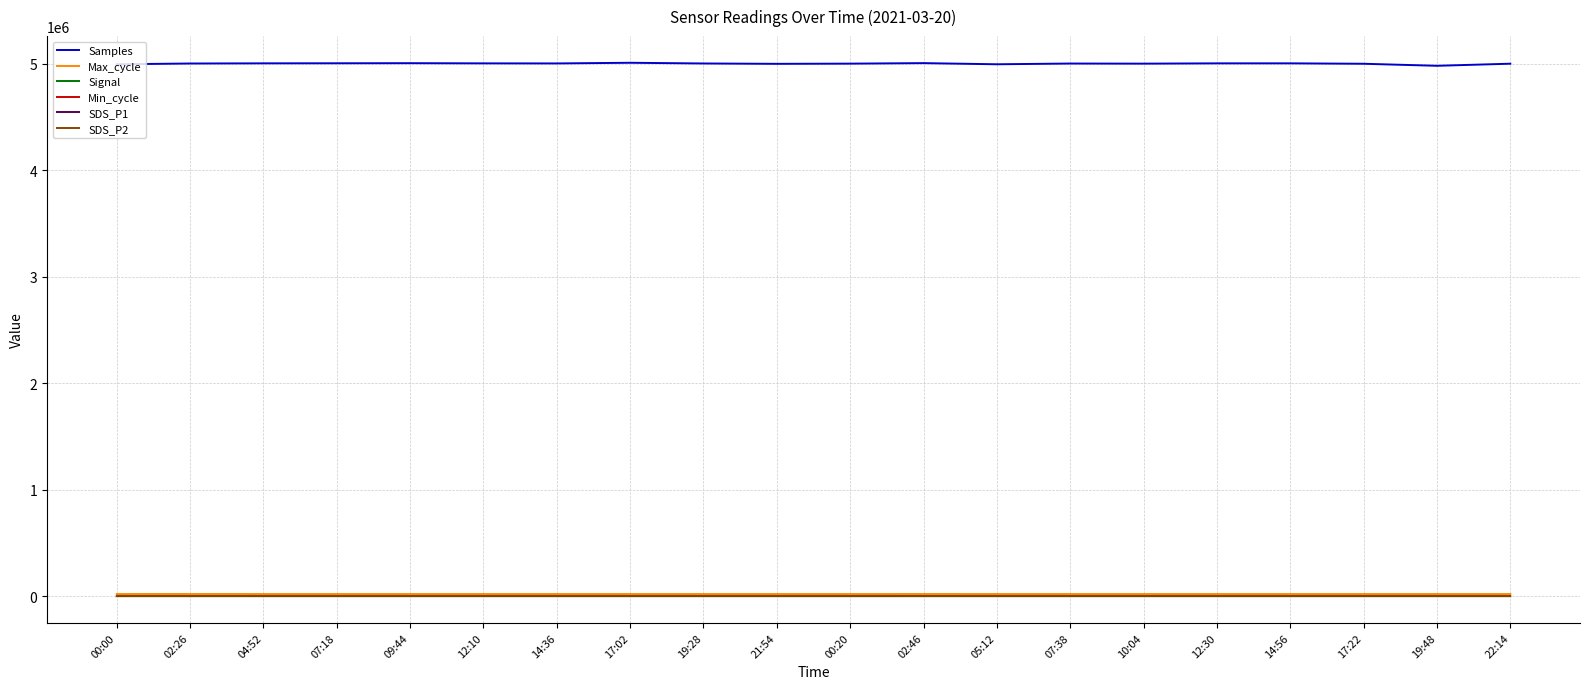

What is the maximum value shown in the chart?

5009638.0